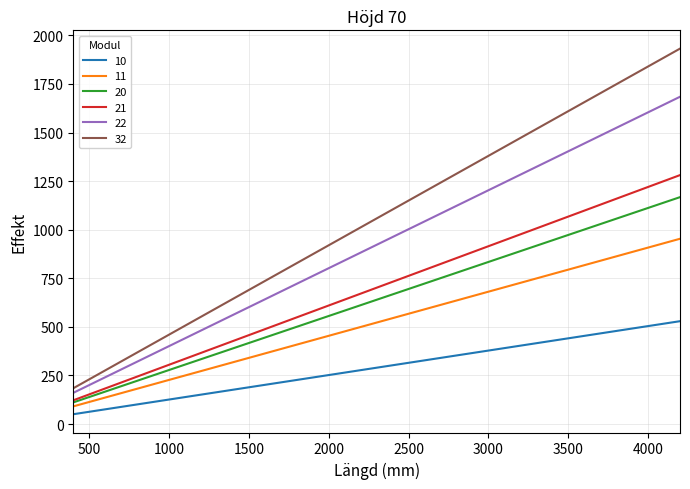

True or false: 20 and 32 cross at least once.

False